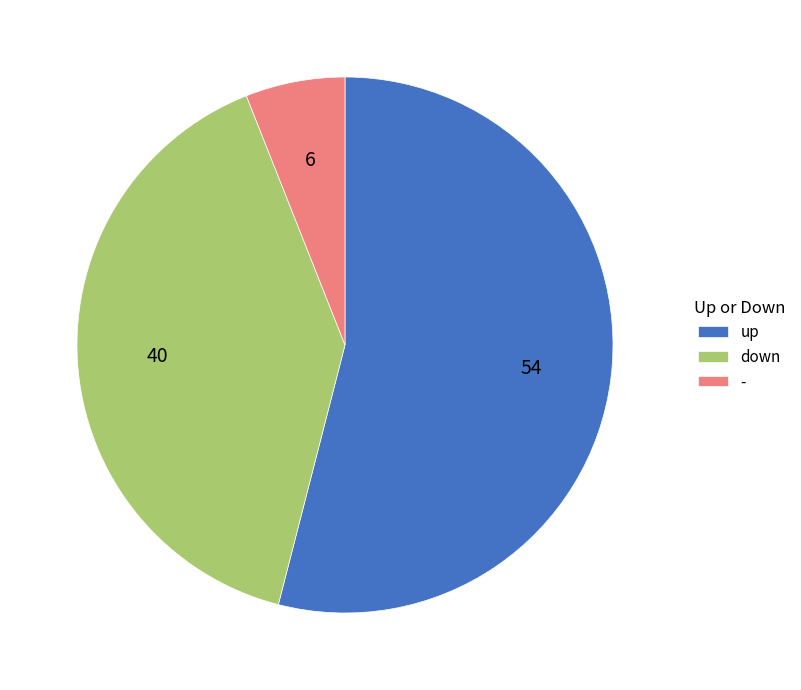

Rank the categories by value from highest to lowest.

up, down, -